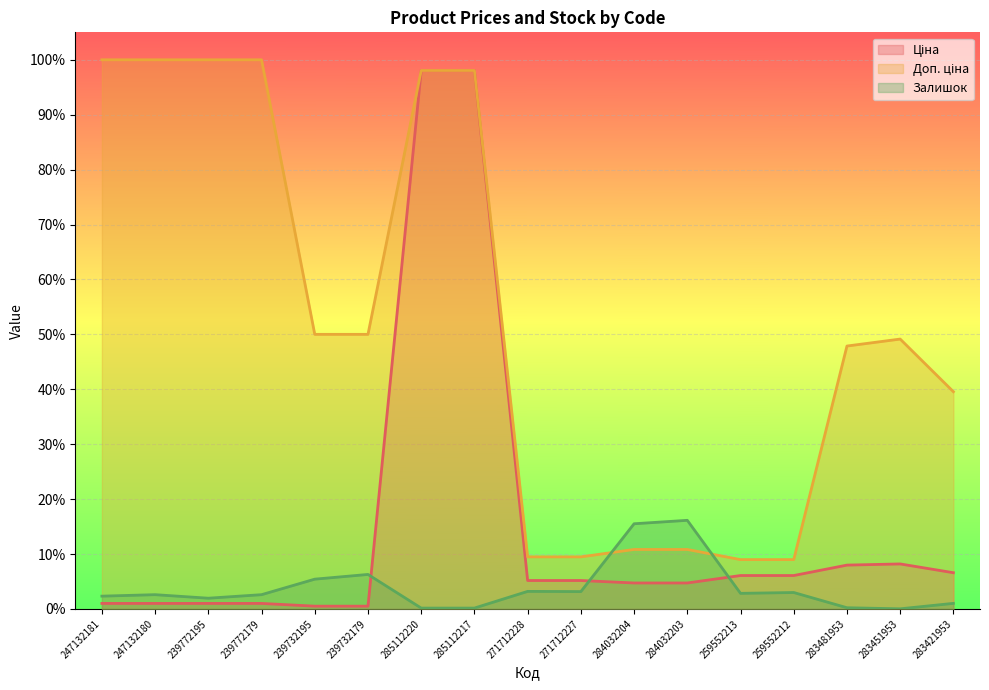

Reading left to right, list all the values displayed in this chart.

Ціна: 1.0	1.0	1.0	1.0	0.5	0.5	98.1	98.1	5.2	5.2	4.7	4.7	6.1	6.1	8.0	8.2	6.6
Доп. ціна: 100.0	100.0	100.0	100.0	50.0	50.0	98.1	98.1	9.5	9.5	10.8	10.8	9.0	9.0	47.9	49.1	39.6
Залишок: 2.3	2.6	1.9	2.6	5.4	6.3	0.2	0.2	3.2	3.2	15.5	16.1	2.8	3.0	0.2	0.0	1.0